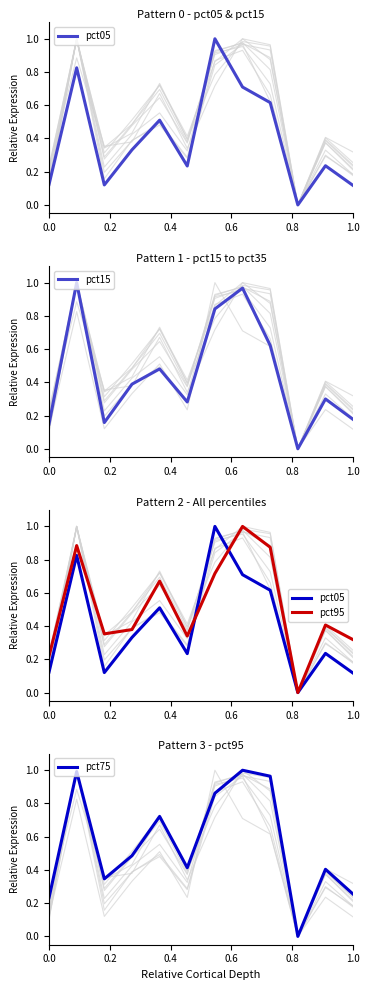

The pct15 series shows 0.3 at 1.0. True or false?

False